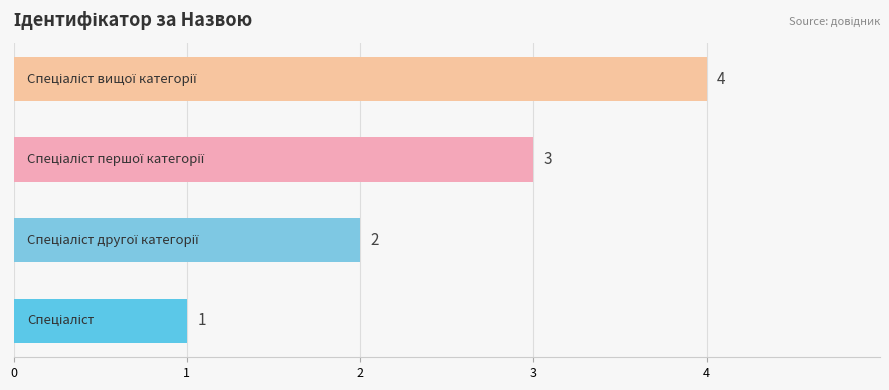

How many distinct data groups are displayed?

1